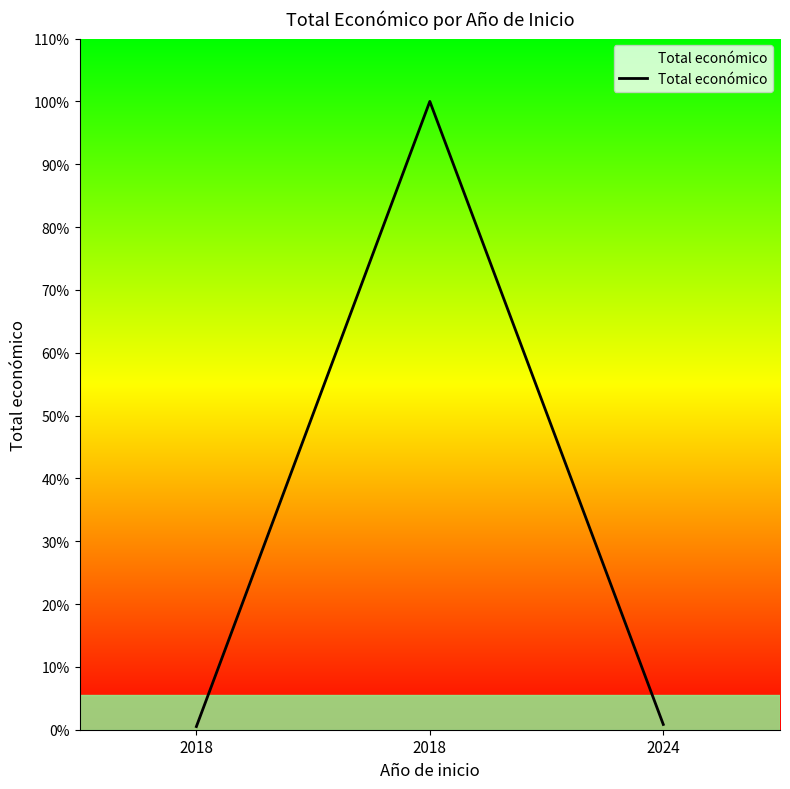

At which category does the chart reach its minimum across all series?

2018